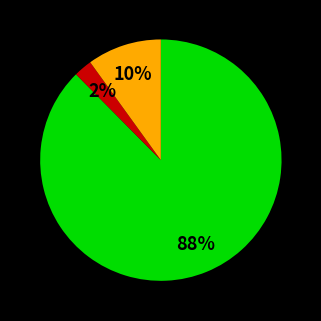

To the nearest percent, what is the average slice percentage?

33%